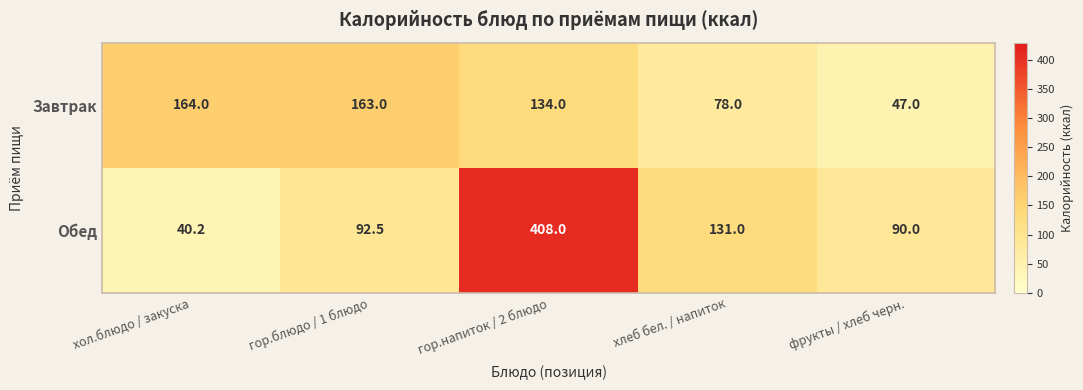

What is the minimum value for Обед?

40.2